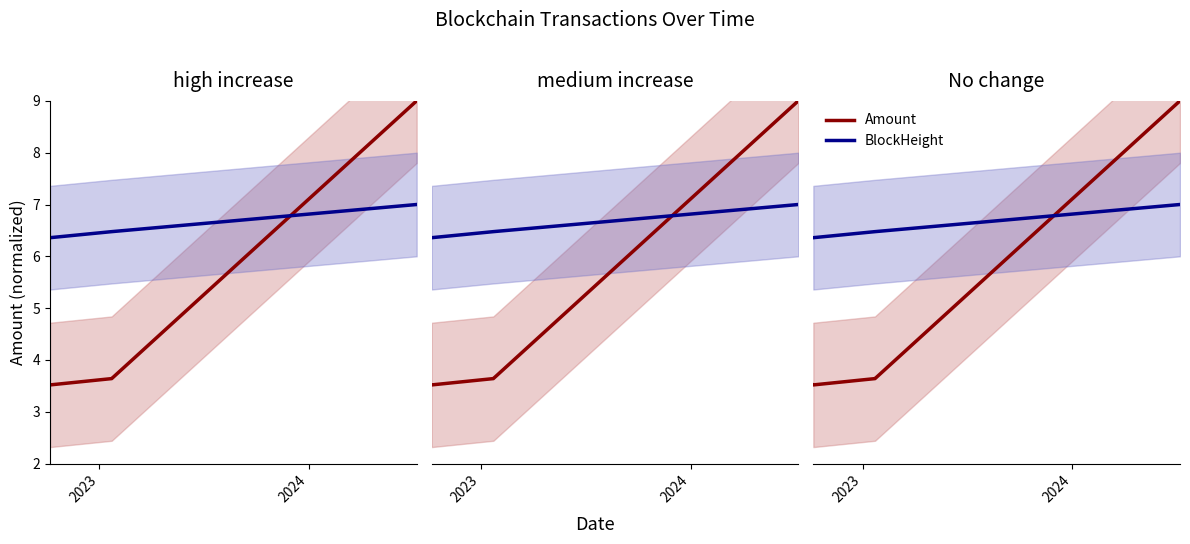

At how many categories does at least one series exceed 5?

6